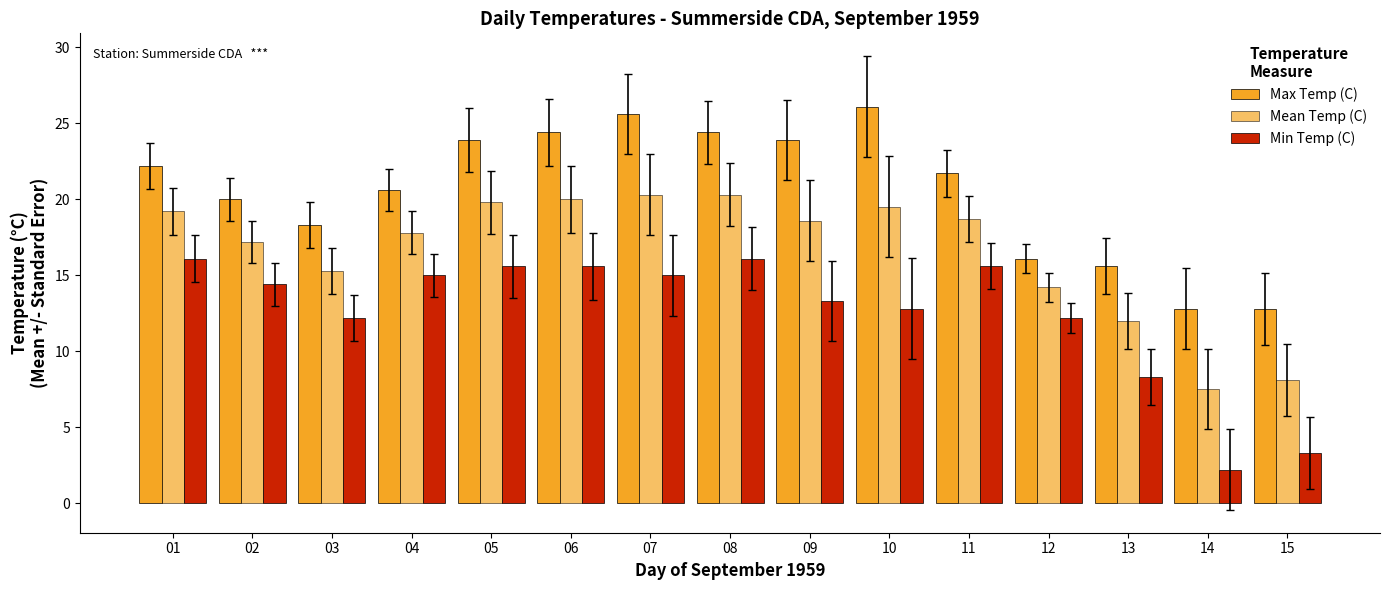

What is the difference between the maximum and minimum values in the Mean Temp (C) series?

12.8